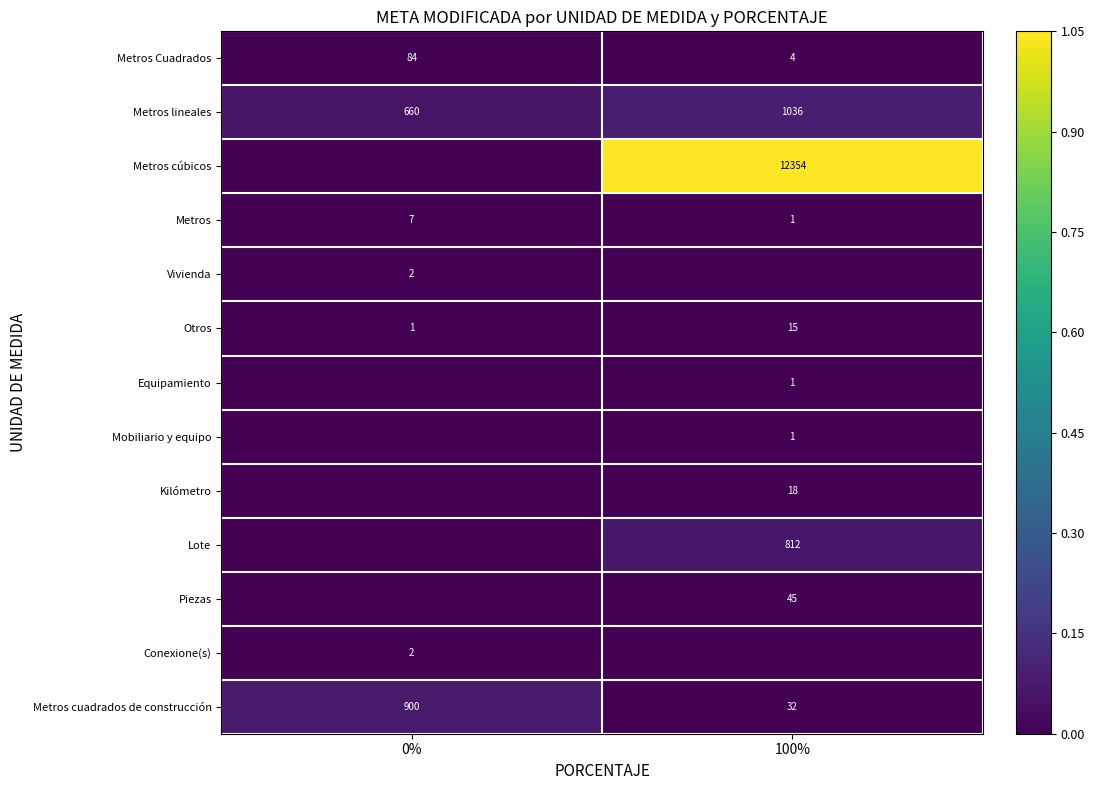

The Metros Cuadrados series shows 6 at 100%. True or false?

False